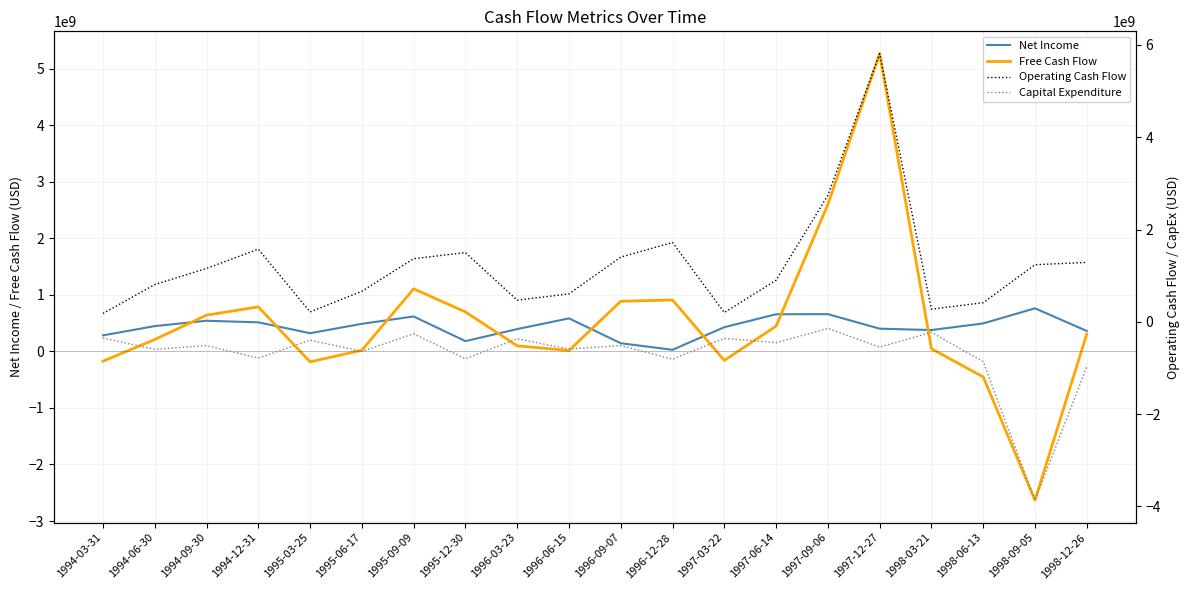

List the series in order of their peak value, highest first.

Operating Cash Flow, Free Cash Flow, Net Income, Capital Expenditure